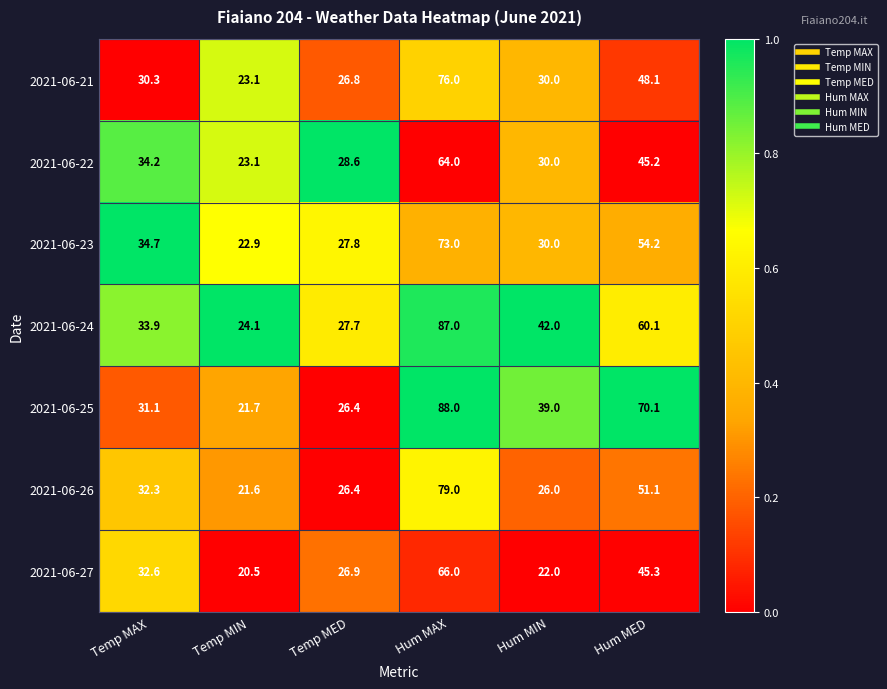

At which category is the sum across all series the highest?

Hum MAX